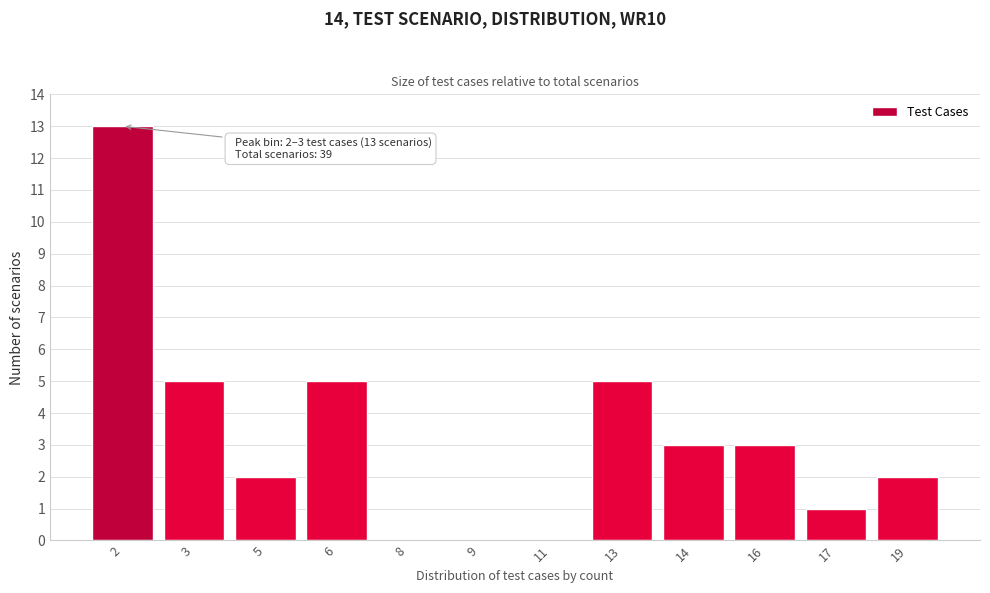

Reading right to left, list all the values displayed in this chart.

19=2	17=1	16=3	14=3	13=5	11=0	9=0	8=0	6=5	5=2	3=5	2=13